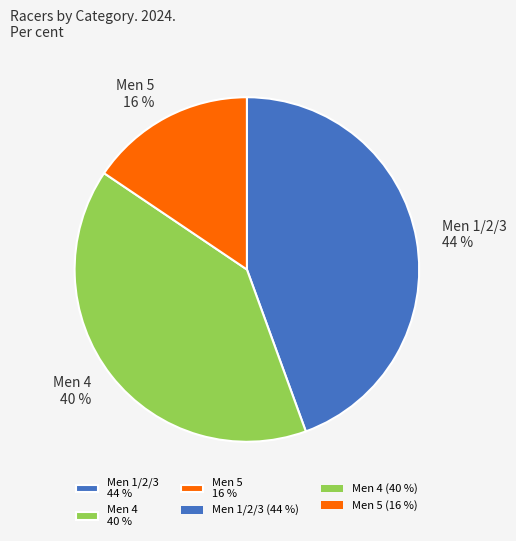

Between Men 4 and Men 1/2/3, which is larger?

Men 1/2/3